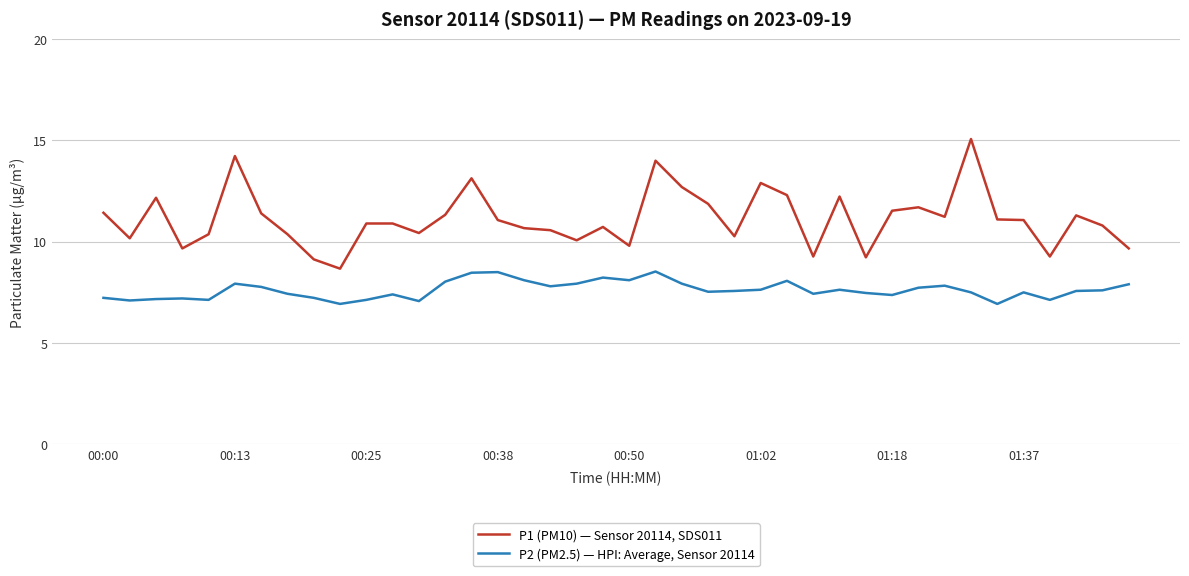

True or false: P1 (PM10) — Sensor 20114, SDS011 and P2 (PM2.5) — HPI: Average, Sensor 20114 intersect in this chart.

False